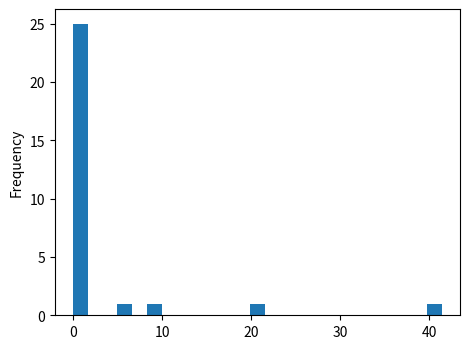

Read against the x-axis, roughly where is the centre of the tallest bar?

1